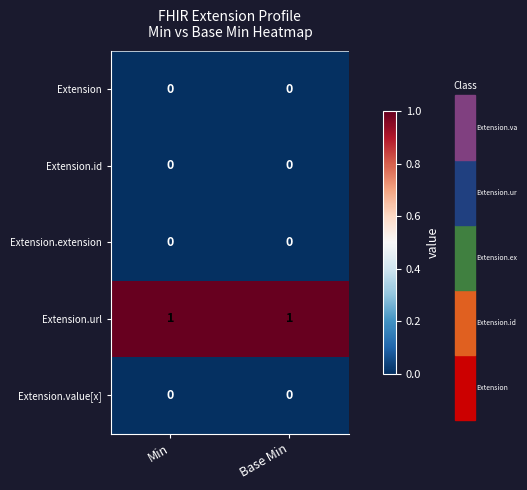

True or false: Extension.extension has a value of 0 at Base Min.

True